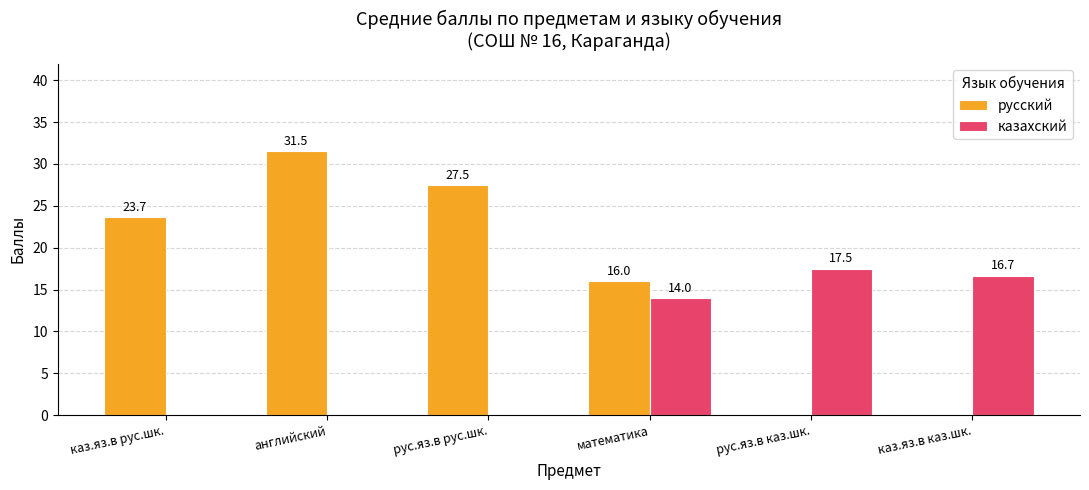

How many values in русский are above zero?

4